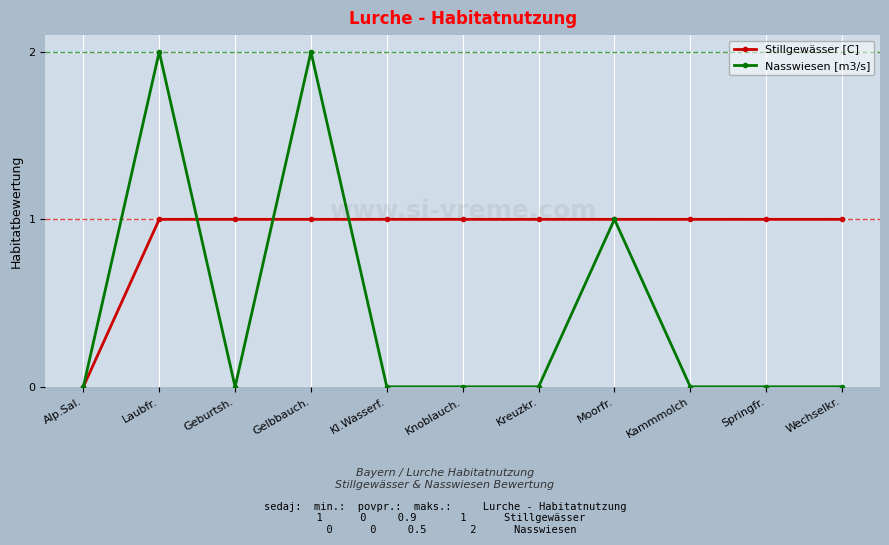

Reading left to right, what are all the values shown in this chart?

Stillgewässer [C]: Alp.Sal.=0	Laubfr.=1	Geburtsh.=1	Gelbbauch.=1	Kl.Wasserf.=1	Knoblauch.=1	Kreuzkr.=1	Moorfr.=1	Kammmolch=1	Springfr.=1	Wechselkr.=1
Nasswiesen [m3/s]: Alp.Sal.=0	Laubfr.=2	Geburtsh.=0	Gelbbauch.=2	Kl.Wasserf.=0	Knoblauch.=0	Kreuzkr.=0	Moorfr.=1	Kammmolch=0	Springfr.=0	Wechselkr.=0